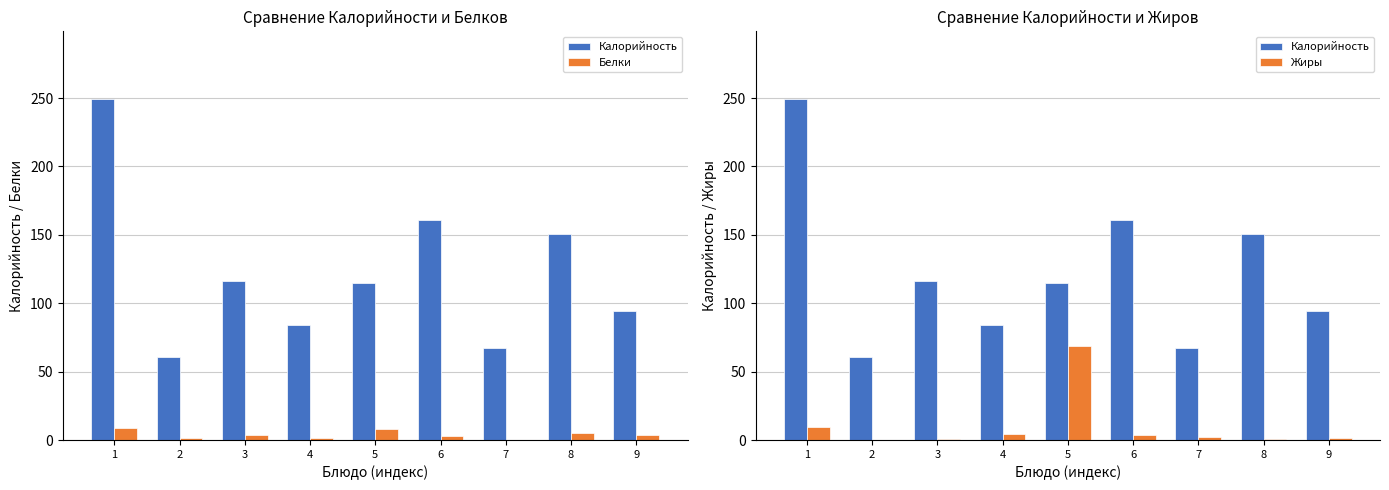

What is the total value across all series at 2?

62.9